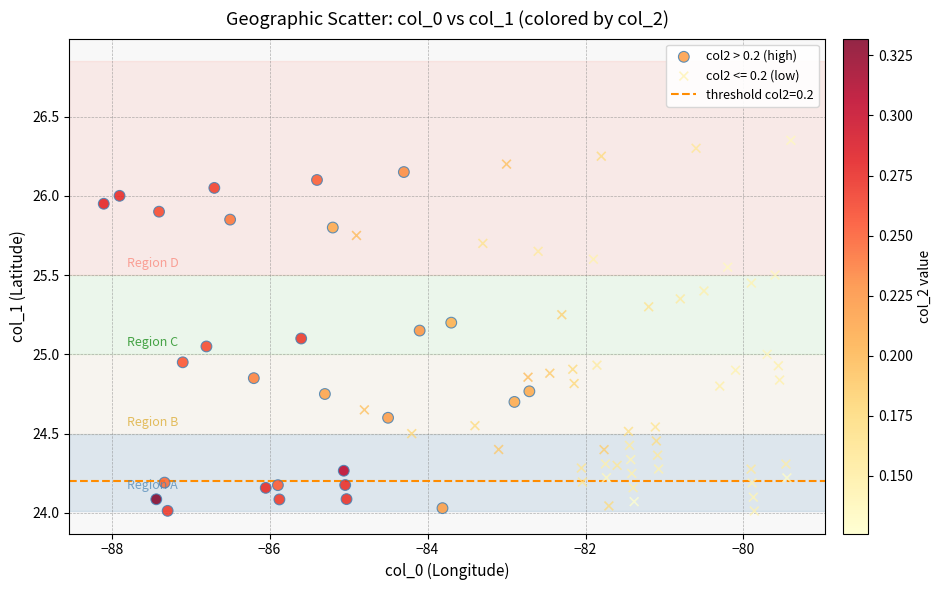

Which series has the largest Y range (max minus min)?

col2 <= 0.2 (low)